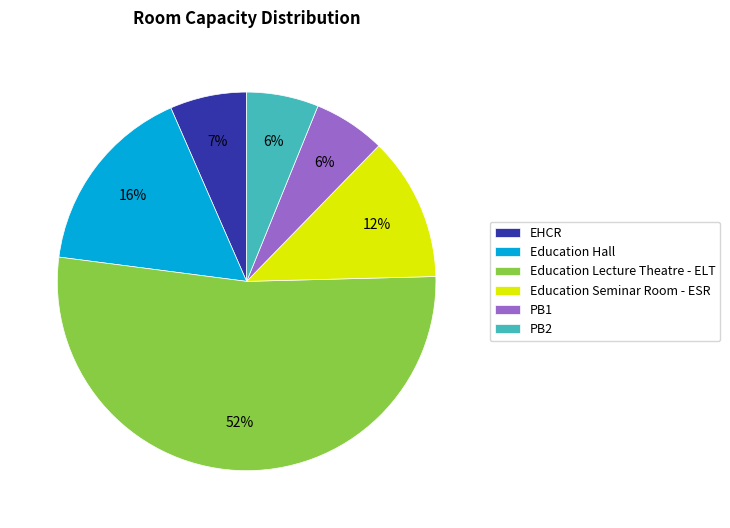

What is the largest slice in the pie chart?

Education Lecture Theatre - ELT